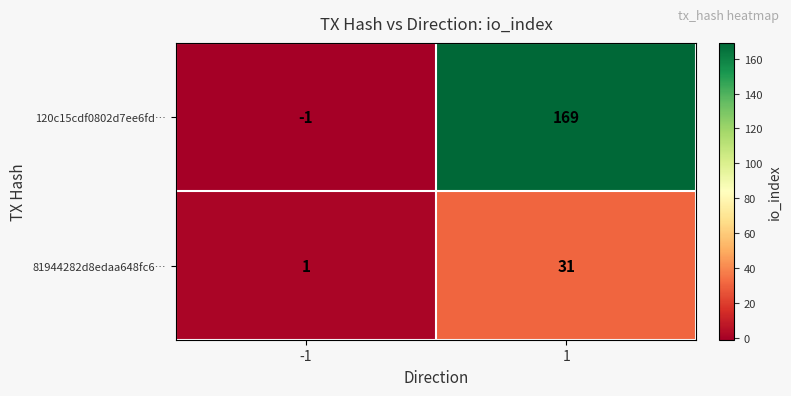

Is it true that 120c15cdf0802d7ee6fd… equals 229 at 1?

False